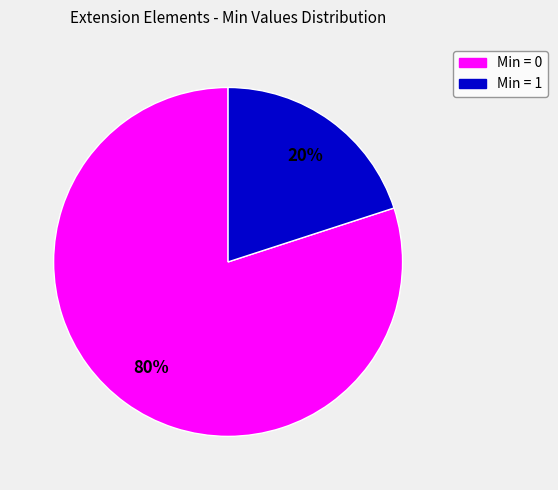

Is there a majority slice in this chart?

Yes